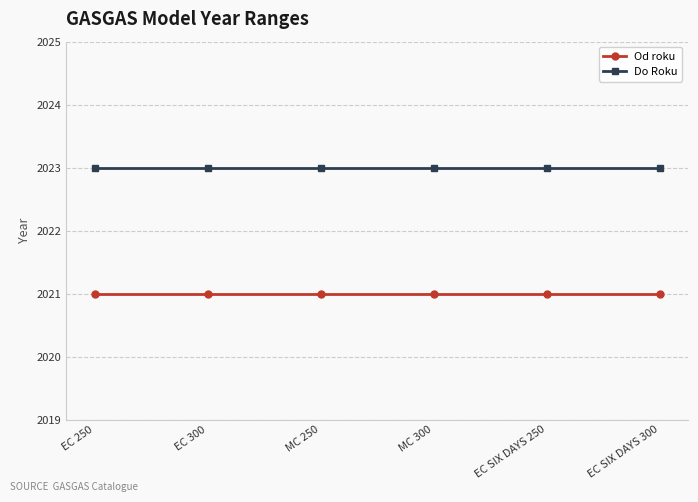

True or false: Od roku and Do Roku intersect in this chart.

False